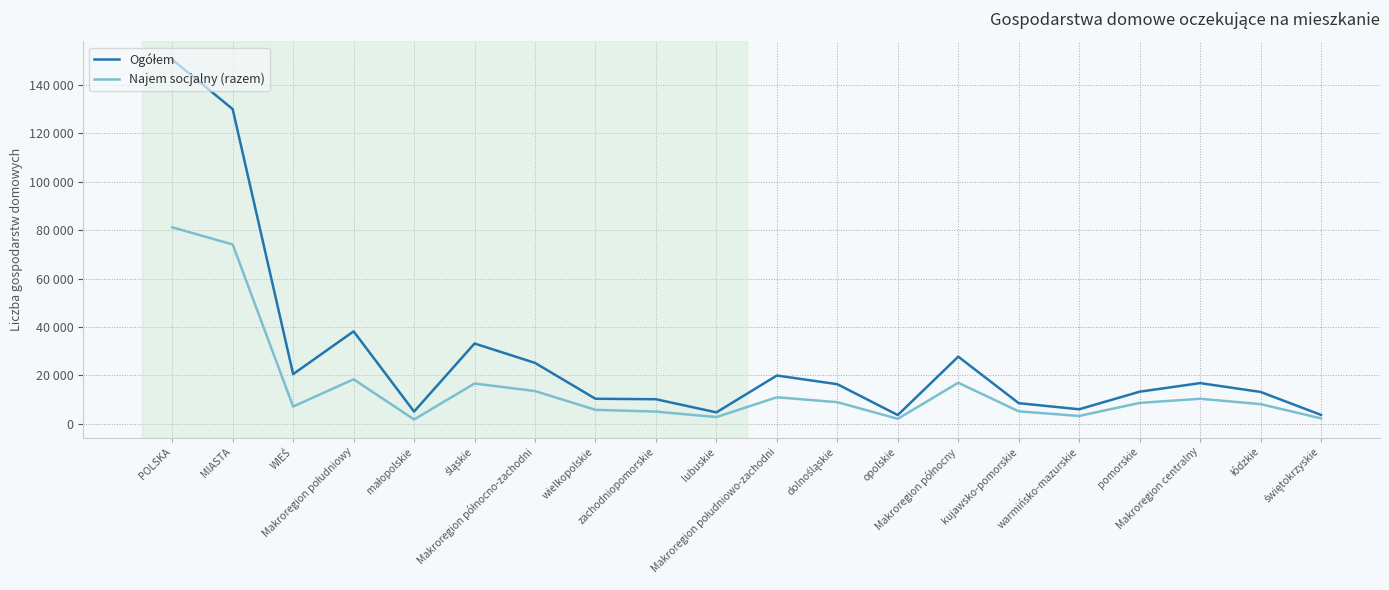

Between dolnośląskie and Makroregion północny, which is larger?

Makroregion północny